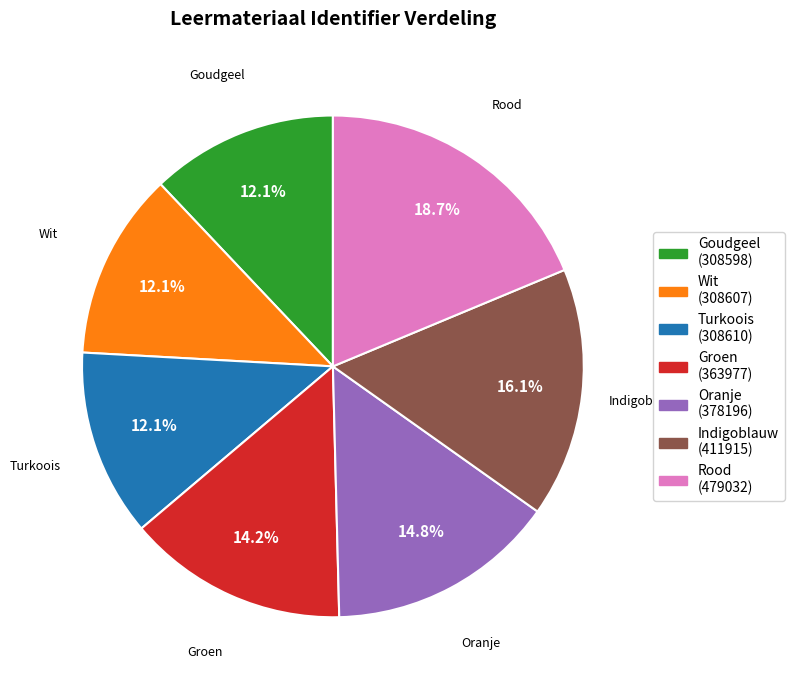

How many slices are in this pie chart?

7